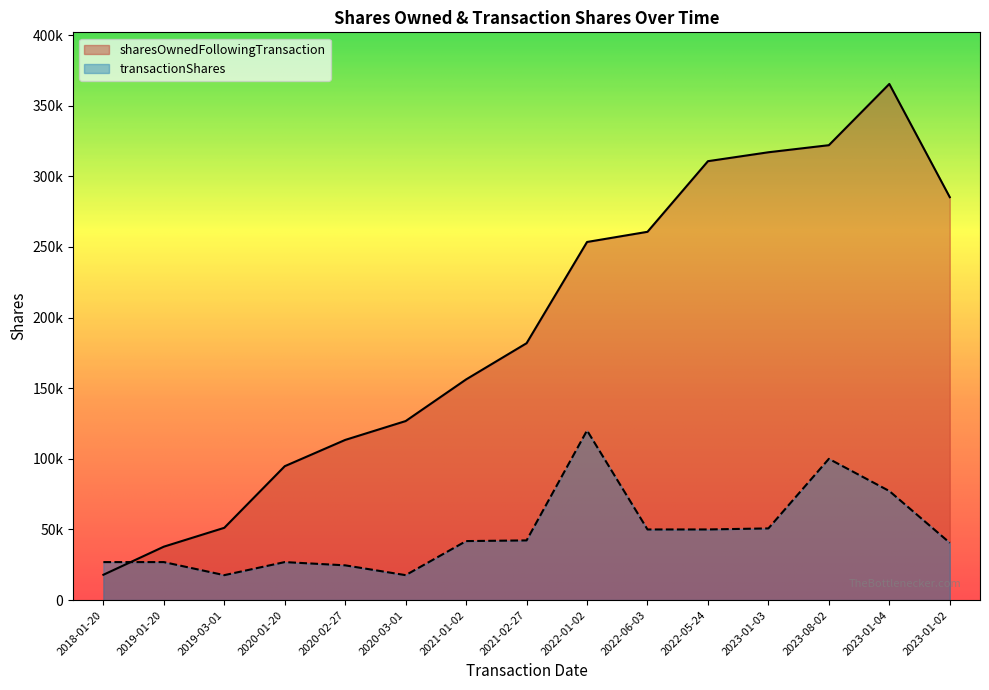

True or false: transactionShares has more than 2 points higher than both neighbors.

True